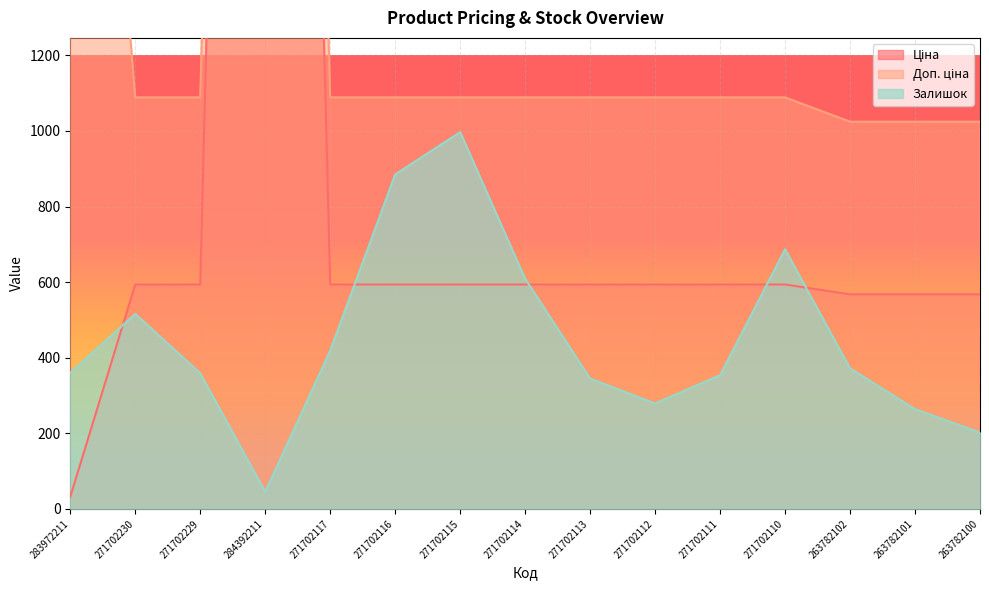

In Залишок, how many points are lower than both neighbors (excluding endpoints)?

2